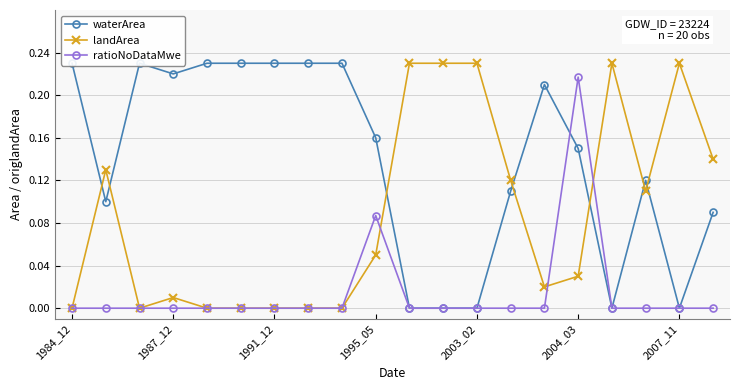

Which category has the highest value in the ratioNoDataMwe series?

2004_03